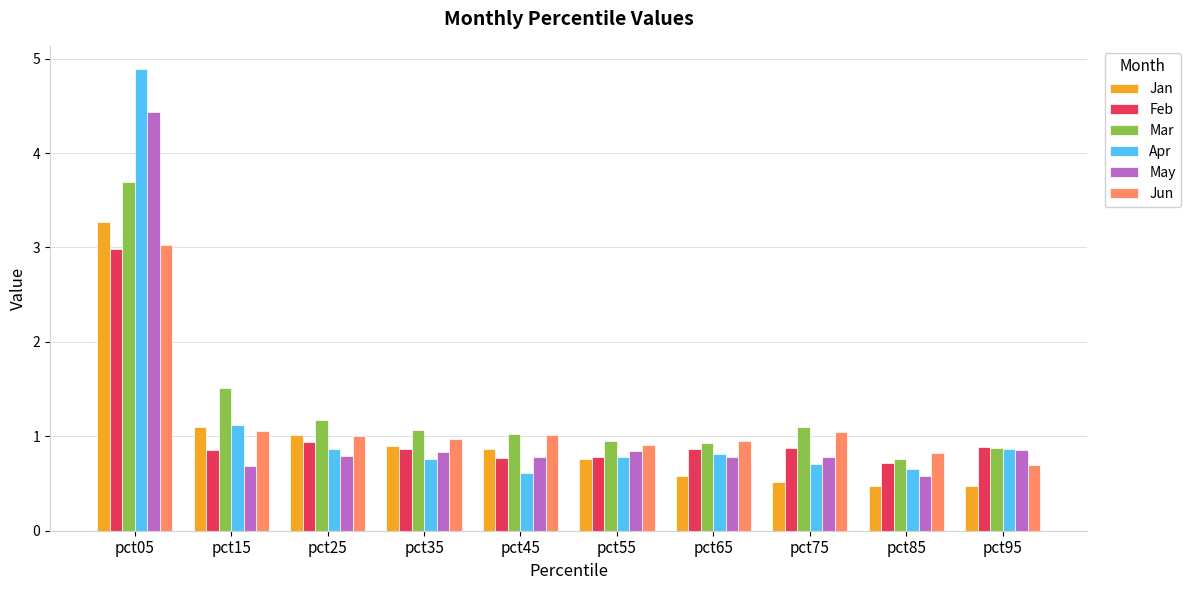

How many data points does each series have?

10